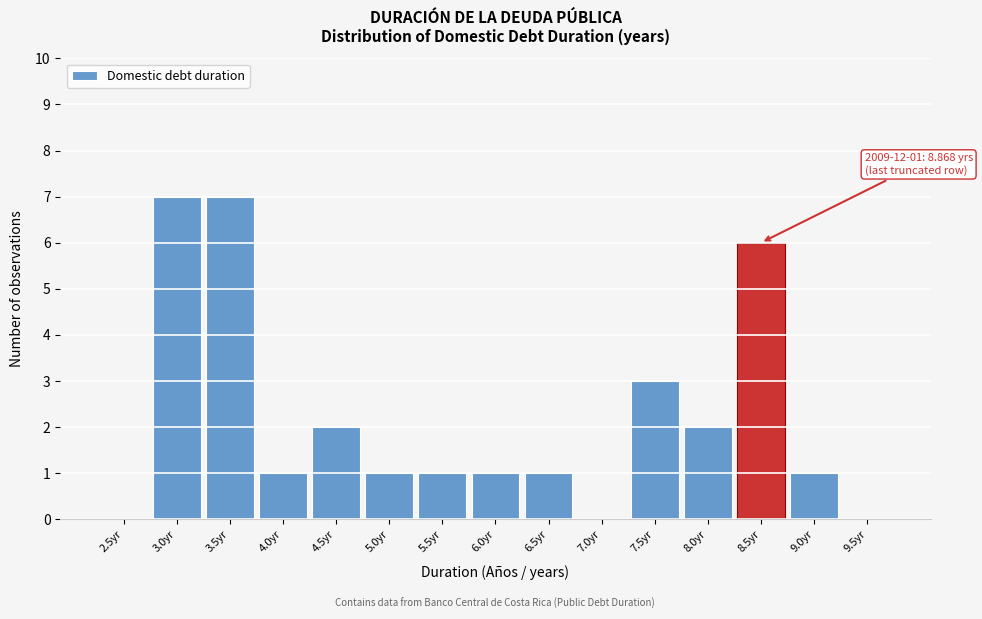

Reading left to right, what are all the values shown in this chart?

2.5yr=0	3.0yr=7	3.5yr=7	4.0yr=1	4.5yr=2	5.0yr=1	5.5yr=1	6.0yr=1	6.5yr=1	7.0yr=0	7.5yr=3	8.0yr=2	8.5yr=6	9.0yr=1	9.5yr=0